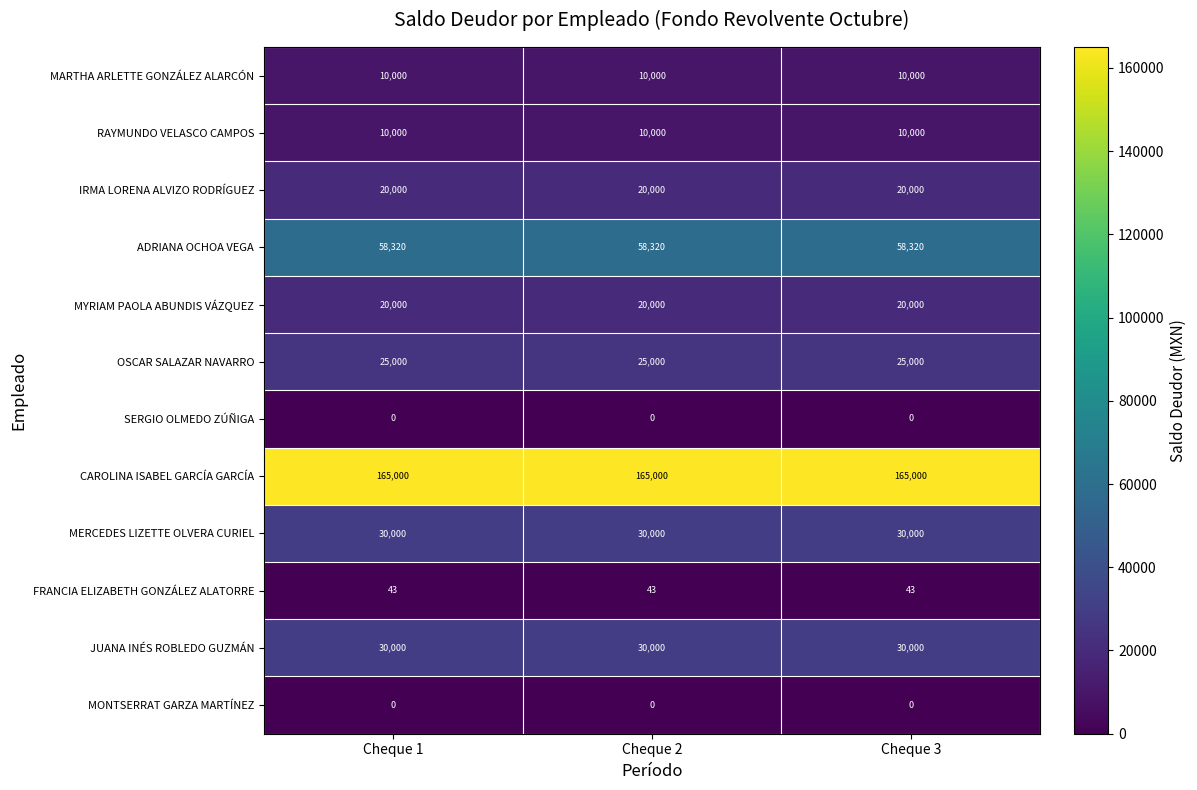

Is the value of SERGIO OLMEDO ZÚÑIGA at Cheque 2 greater than the value of MERCEDES LIZETTE OLVERA CURIEL at Cheque 2?

No